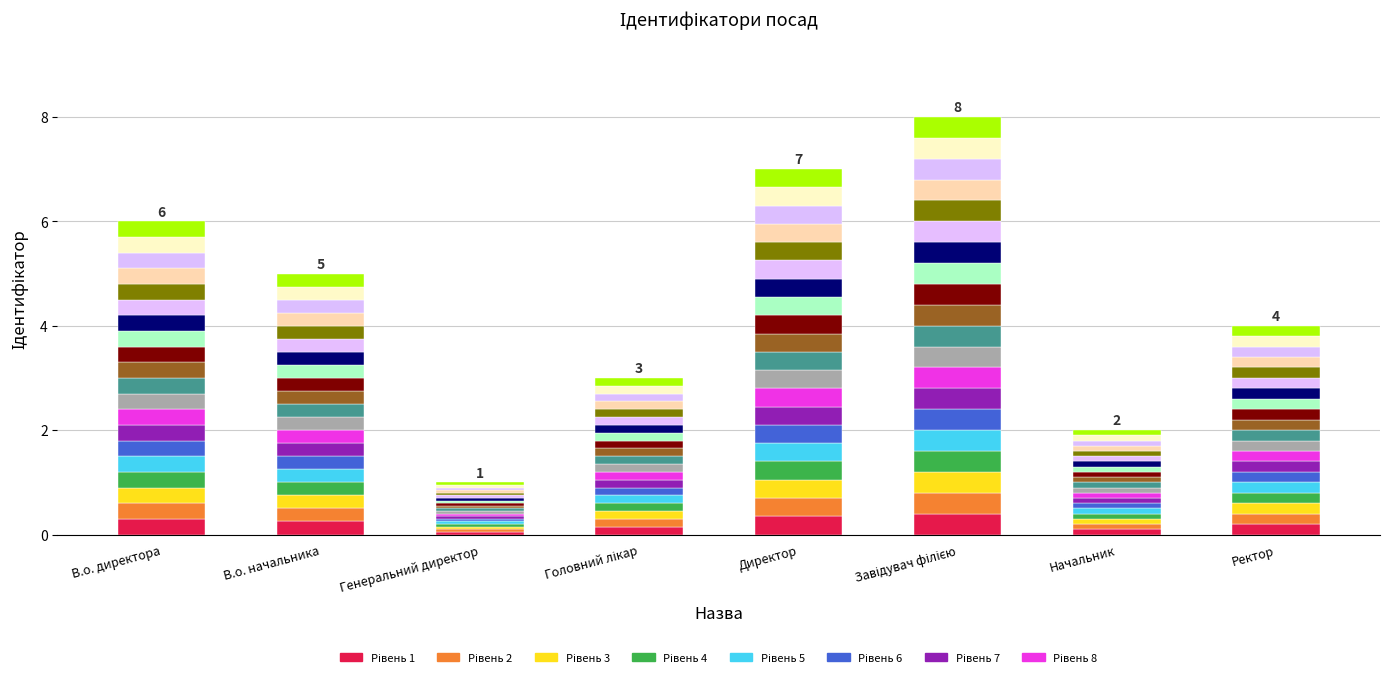

Rank the categories by value from lowest to highest.

Генеральний директор, Начальник, Головний лікар, Ректор, В.о. начальника, В.о. директора, Директор, Завідувач філією